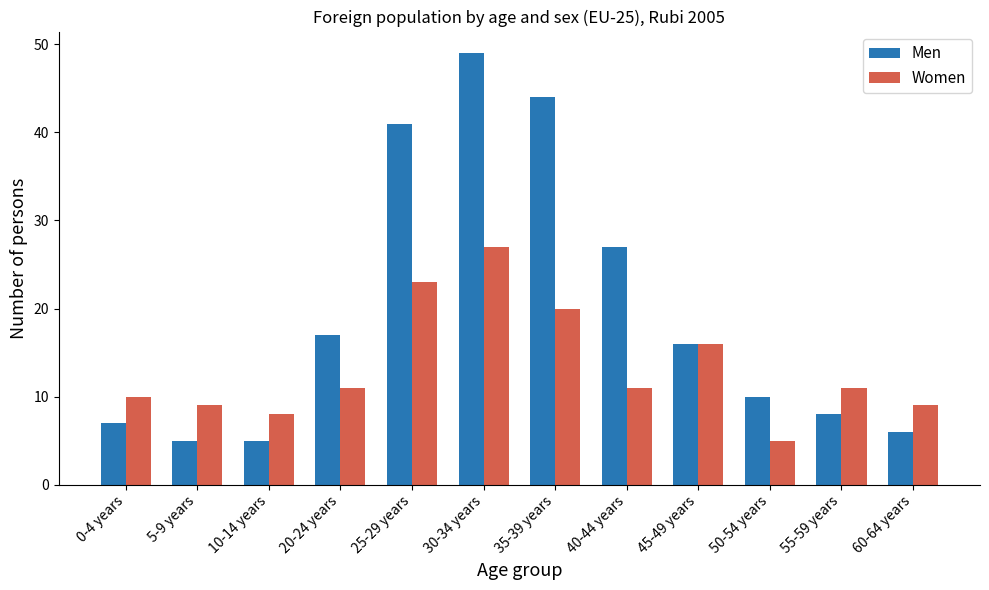

Which series changed the most between 30-34 years and 45-49 years?

Men